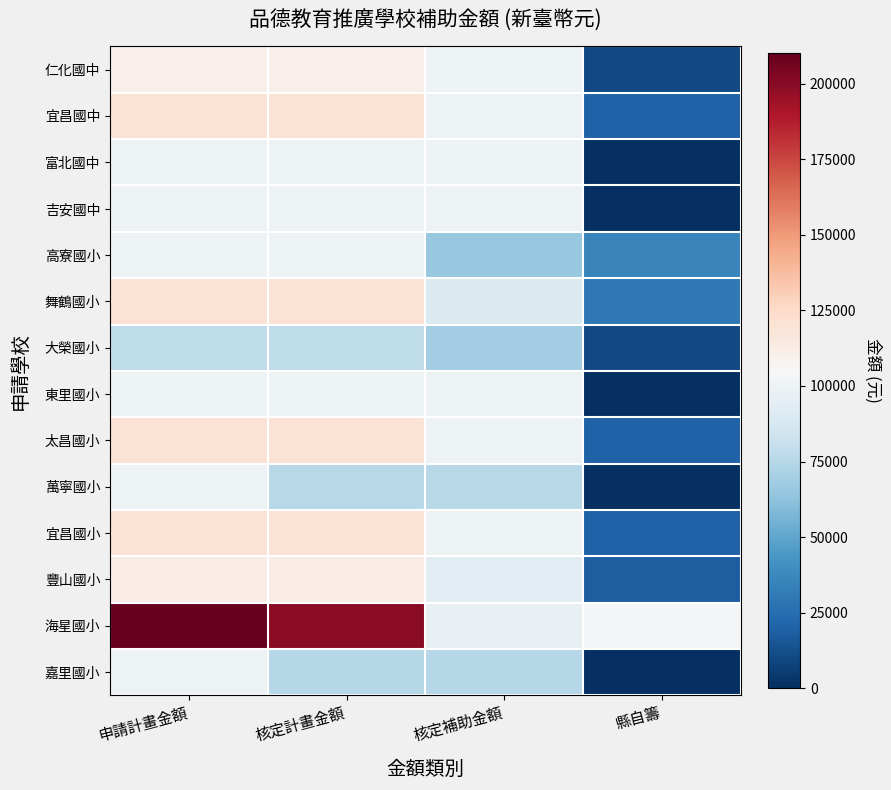

Reading right to left, transcribe all the data shown in this chart.

仁化國中: 縣自籌=10000	核定補助金額=100000	核定計畫金額=110000	申請計畫金額=110000
宜昌國中: 縣自籌=20000	核定補助金額=100000	核定計畫金額=120000	申請計畫金額=120000
富北國中: 縣自籌=0	核定補助金額=100000	核定計畫金額=100000	申請計畫金額=100000
吉安國中: 縣自籌=0	核定補助金額=100000	核定計畫金額=100000	申請計畫金額=100000
高寮國小: 縣自籌=35000	核定補助金額=65000	核定計畫金額=100000	申請計畫金額=100000
舞鶴國小: 縣自籌=30000	核定補助金額=90000	核定計畫金額=120000	申請計畫金額=120000
大榮國小: 縣自籌=10200	核定補助金額=68400	核定計畫金額=78600	申請計畫金額=78600
東里國小: 縣自籌=0	核定補助金額=100000	核定計畫金額=100000	申請計畫金額=100000
太昌國小: 縣自籌=20225	核定補助金額=100000	核定計畫金額=120225	申請計畫金額=120225
萬寧國小: 縣自籌=0	核定補助金額=76000	核定計畫金額=76000	申請計畫金額=100000
宜昌國小: 縣自籌=20000	核定補助金額=100000	核定計畫金額=120000	申請計畫金額=120000
豐山國小: 縣自籌=18620	核定補助金額=94180	核定計畫金額=112800	申請計畫金額=112800
海星國小: 縣自籌=103000	核定補助金額=97000	核定計畫金額=200000	申請計畫金額=210000
嘉里國小: 縣自籌=0	核定補助金額=75000	核定計畫金額=75000	申請計畫金額=99900